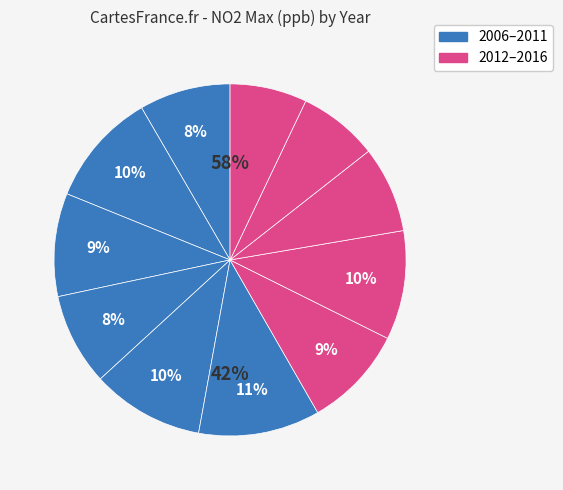

What is the smallest slice in the pie chart?

2016